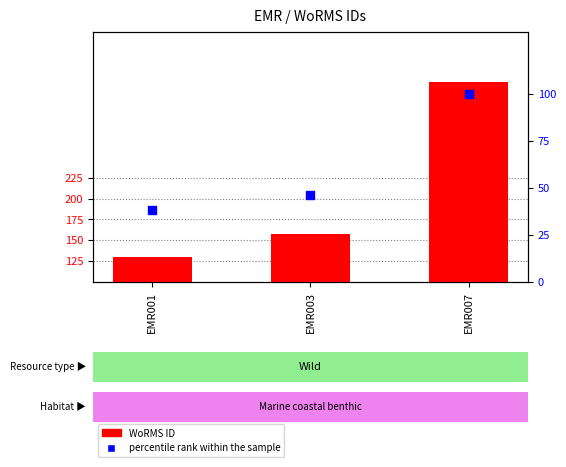

Which series reaches the minimum Y coordinate?

percentile rank within the sample